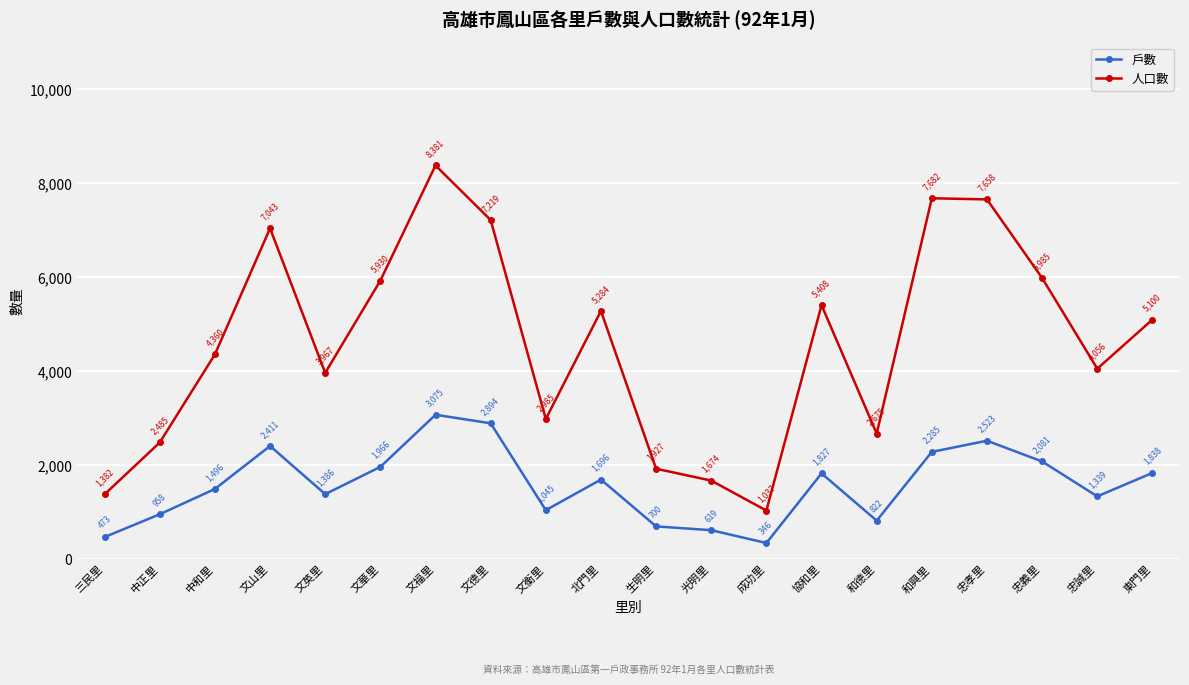

Which series has the largest range (max minus min)?

人口數